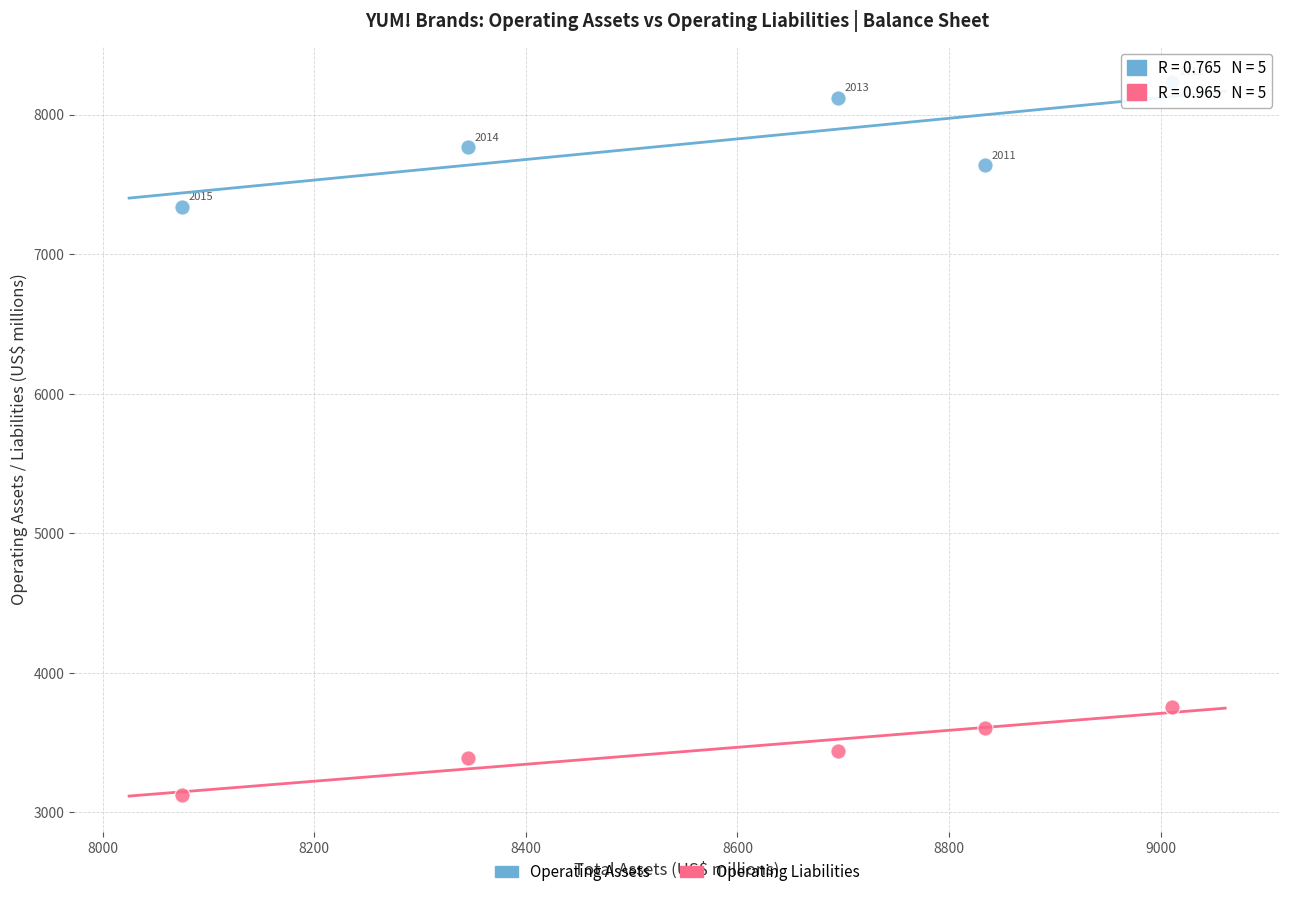

Which series reaches the maximum Y coordinate?

Operating Assets